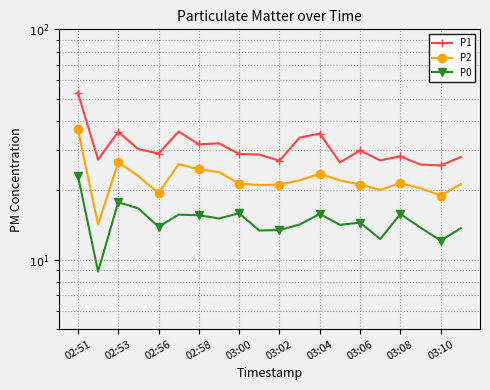

Is it true that P0 equals 13.4 at 03:02?

True